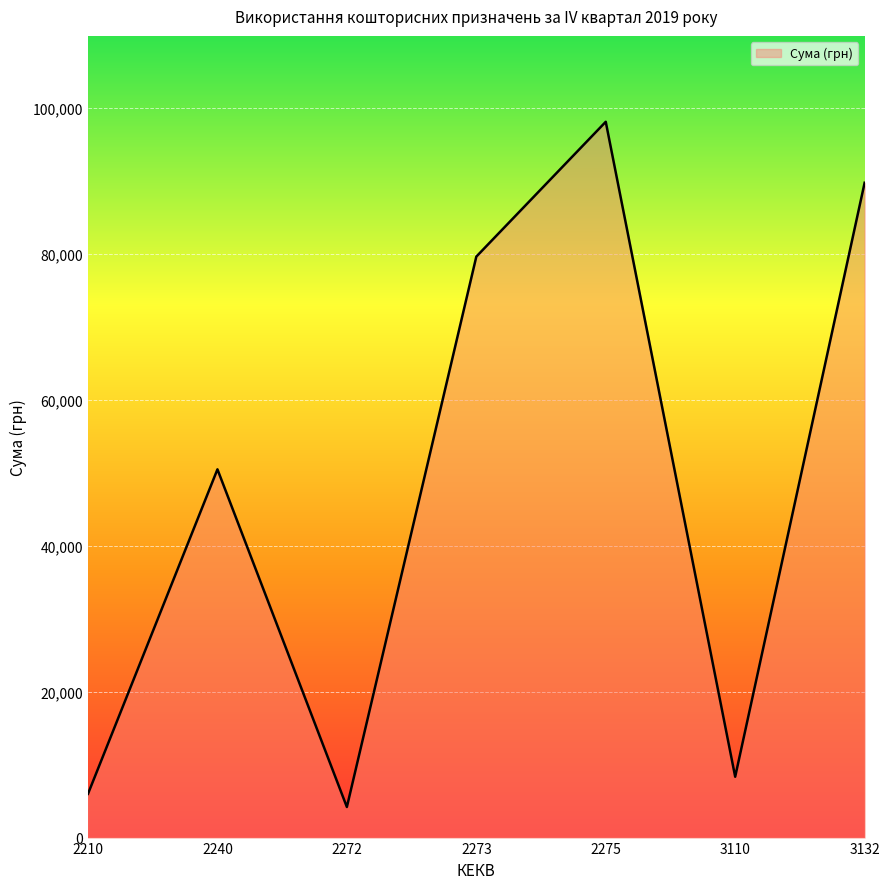

What is the difference between the second highest and second lowest values?

83787.6